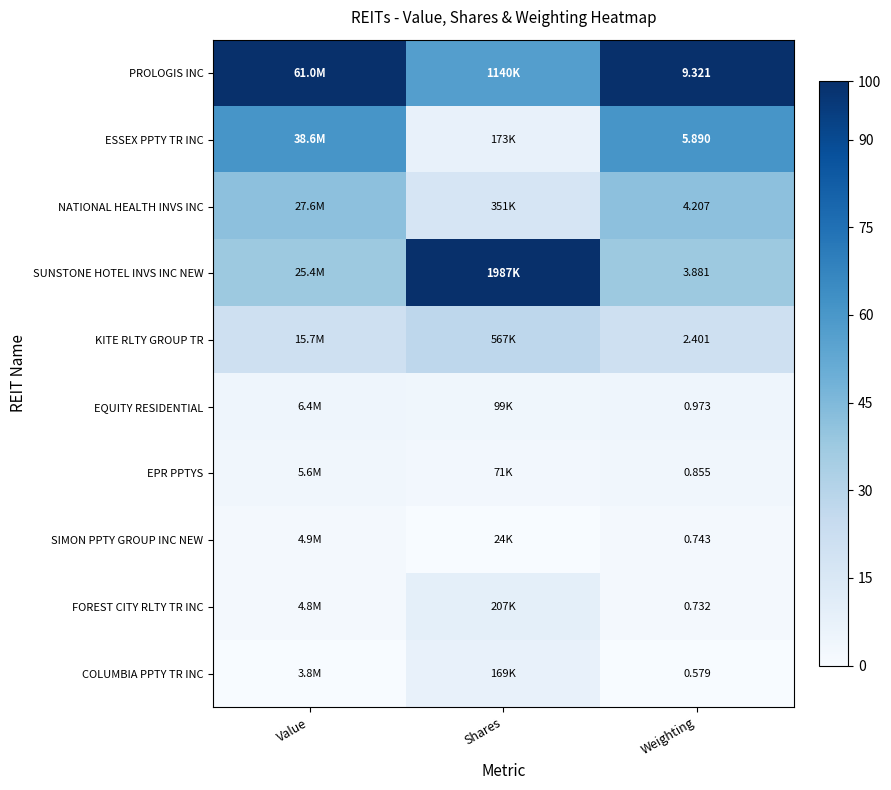

Rank the series at Weighting from highest to lowest value.

PROLOGIS INC, ESSEX PPTY TR INC, NATIONAL HEALTH INVS INC, SUNSTONE HOTEL INVS INC NEW, KITE RLTY GROUP TR, EQUITY RESIDENTIAL, EPR PPTYS, SIMON PPTY GROUP INC NEW, FOREST CITY RLTY TR INC, COLUMBIA PPTY TR INC